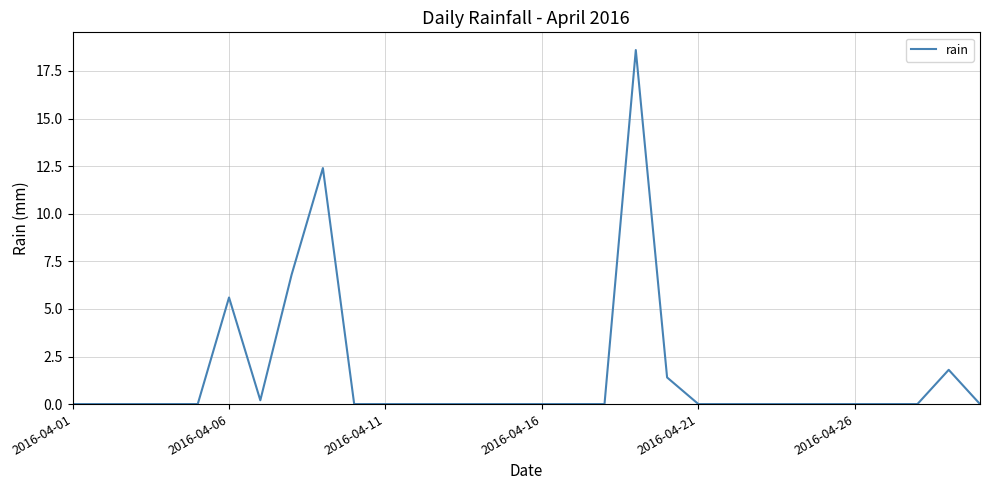

What is the difference between the maximum and minimum values?

18.6